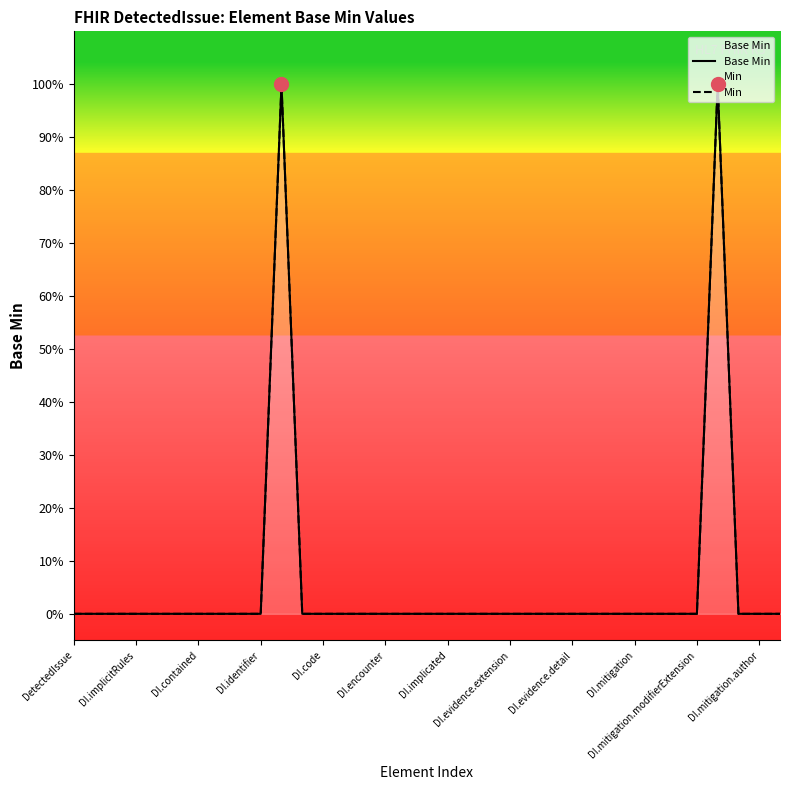

True or false: Base Min has more than 1 points higher than both neighbors.

True